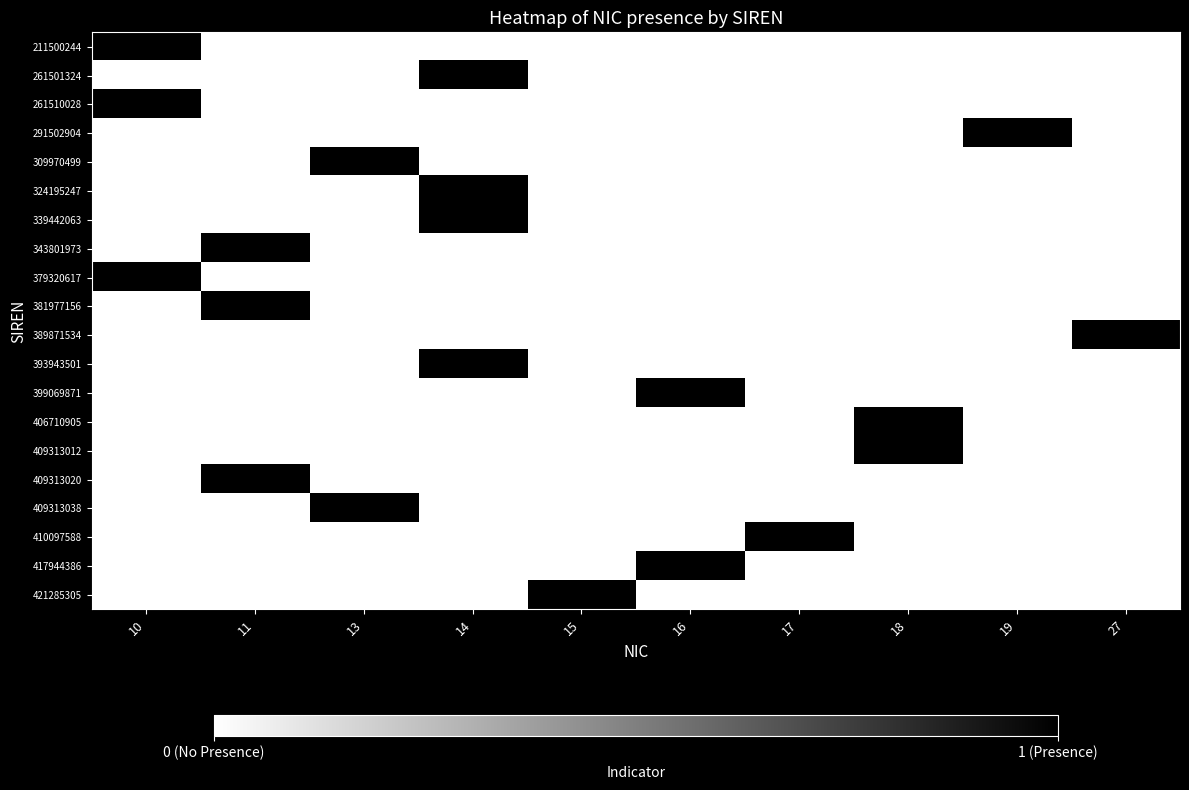

Reading left to right, transcribe all the data shown in this chart.

211500244: 10=1	11=0	13=0	14=0	15=0	16=0	17=0	18=0	19=0	27=0
261501324: 10=0	11=0	13=0	14=1	15=0	16=0	17=0	18=0	19=0	27=0
261510028: 10=1	11=0	13=0	14=0	15=0	16=0	17=0	18=0	19=0	27=0
291502904: 10=0	11=0	13=0	14=0	15=0	16=0	17=0	18=0	19=1	27=0
309970499: 10=0	11=0	13=1	14=0	15=0	16=0	17=0	18=0	19=0	27=0
324195247: 10=0	11=0	13=0	14=1	15=0	16=0	17=0	18=0	19=0	27=0
339442063: 10=0	11=0	13=0	14=1	15=0	16=0	17=0	18=0	19=0	27=0
343801973: 10=0	11=1	13=0	14=0	15=0	16=0	17=0	18=0	19=0	27=0
379320617: 10=1	11=0	13=0	14=0	15=0	16=0	17=0	18=0	19=0	27=0
381977156: 10=0	11=1	13=0	14=0	15=0	16=0	17=0	18=0	19=0	27=0
389871534: 10=0	11=0	13=0	14=0	15=0	16=0	17=0	18=0	19=0	27=1
393943501: 10=0	11=0	13=0	14=1	15=0	16=0	17=0	18=0	19=0	27=0
399069871: 10=0	11=0	13=0	14=0	15=0	16=1	17=0	18=0	19=0	27=0
406710905: 10=0	11=0	13=0	14=0	15=0	16=0	17=0	18=1	19=0	27=0
409313012: 10=0	11=0	13=0	14=0	15=0	16=0	17=0	18=1	19=0	27=0
409313020: 10=0	11=1	13=0	14=0	15=0	16=0	17=0	18=0	19=0	27=0
409313038: 10=0	11=0	13=1	14=0	15=0	16=0	17=0	18=0	19=0	27=0
410097588: 10=0	11=0	13=0	14=0	15=0	16=0	17=1	18=0	19=0	27=0
417944386: 10=0	11=0	13=0	14=0	15=0	16=1	17=0	18=0	19=0	27=0
421285305: 10=0	11=0	13=0	14=0	15=1	16=0	17=0	18=0	19=0	27=0